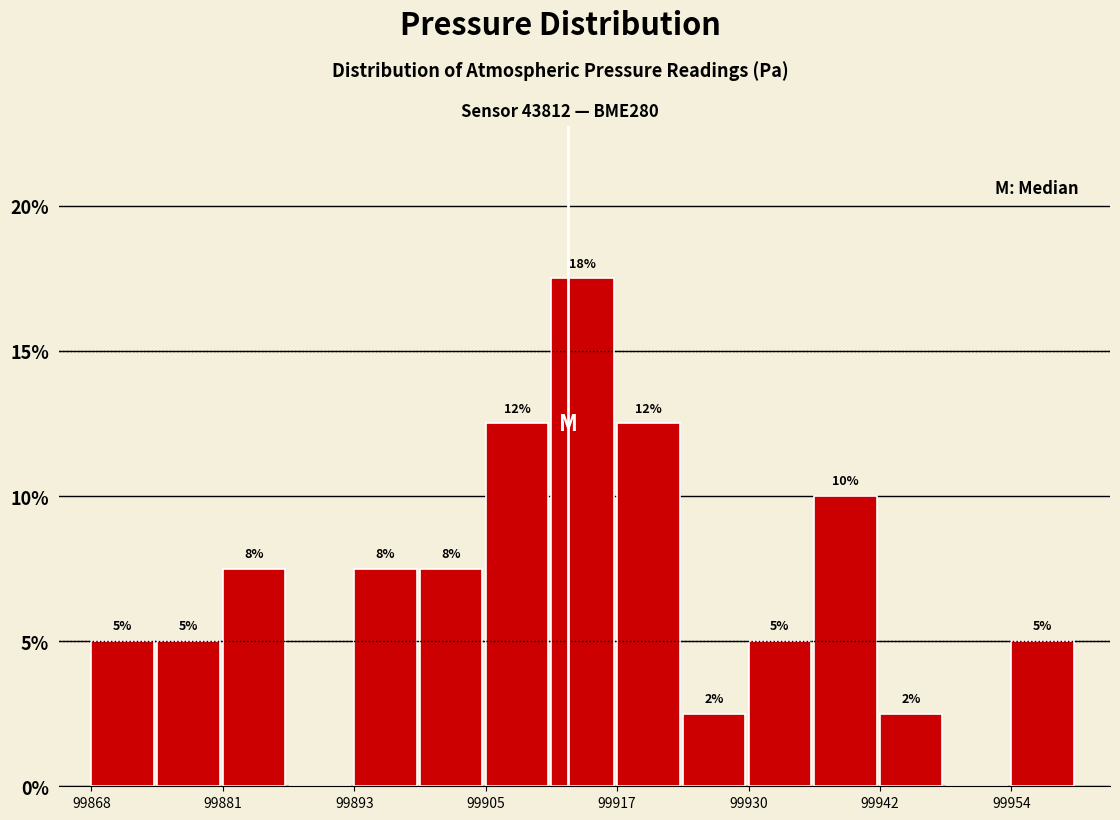

Read against the x-axis, roughly where is the centre of the tallest bar?

99914